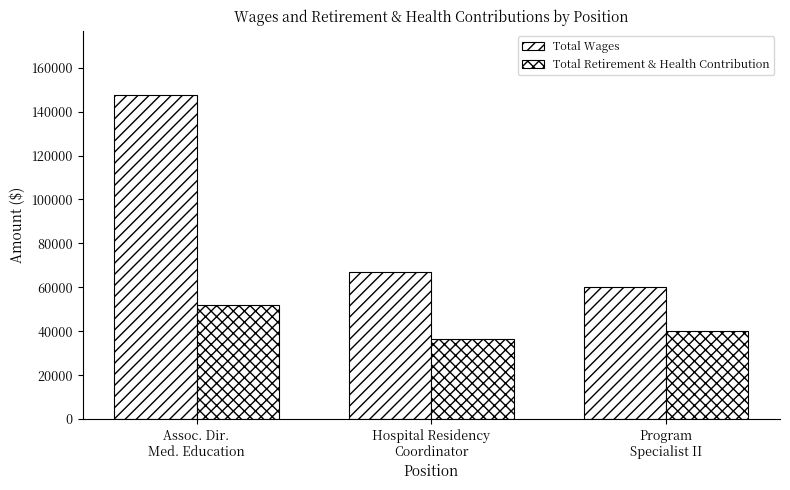

What is the label of the 3rd bar from the right?

Assoc. Dir.
Med. Education